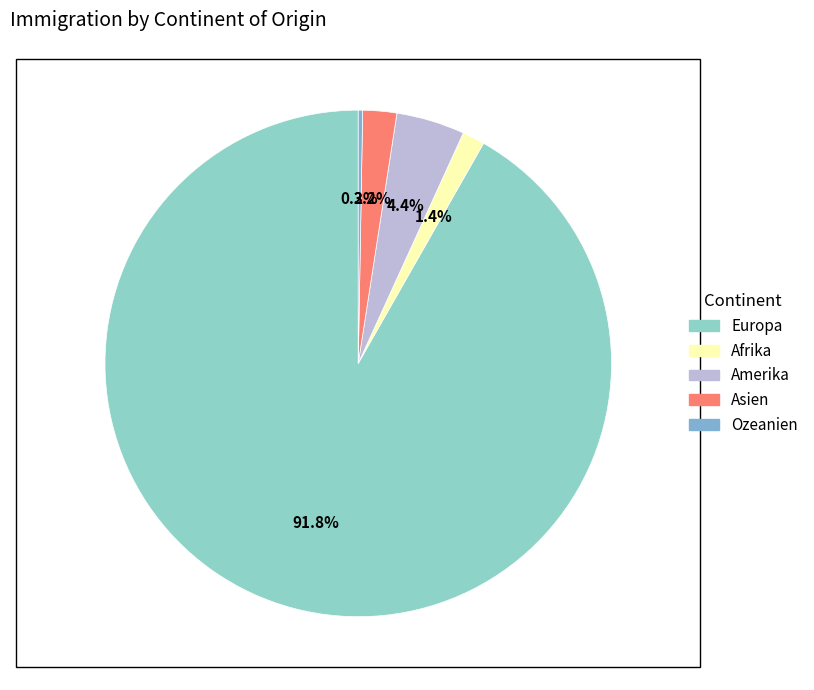

Rank the categories by value from highest to lowest.

Europa, Amerika, Asien, Afrika, Ozeanien